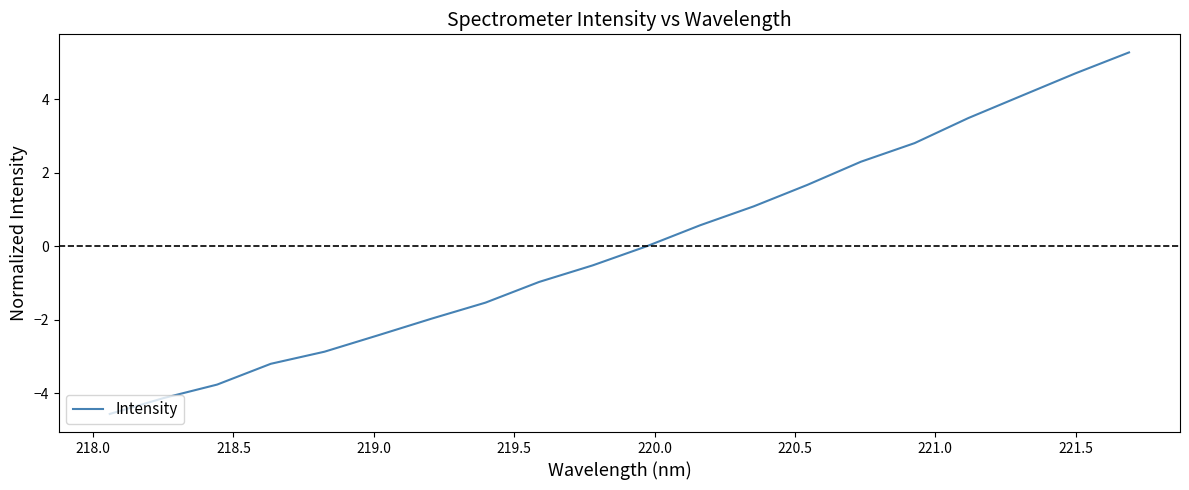

What is the difference between the maximum and minimum values?

9.8